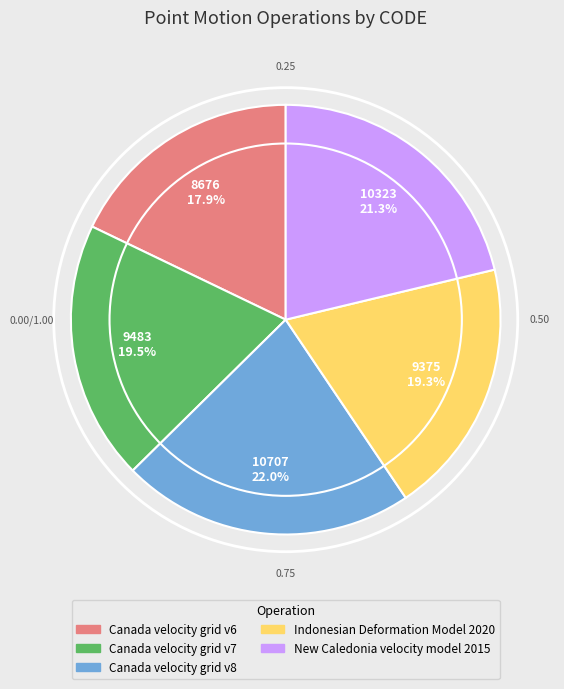

Does Canada velocity grid v8 represent more than half of the total?

No